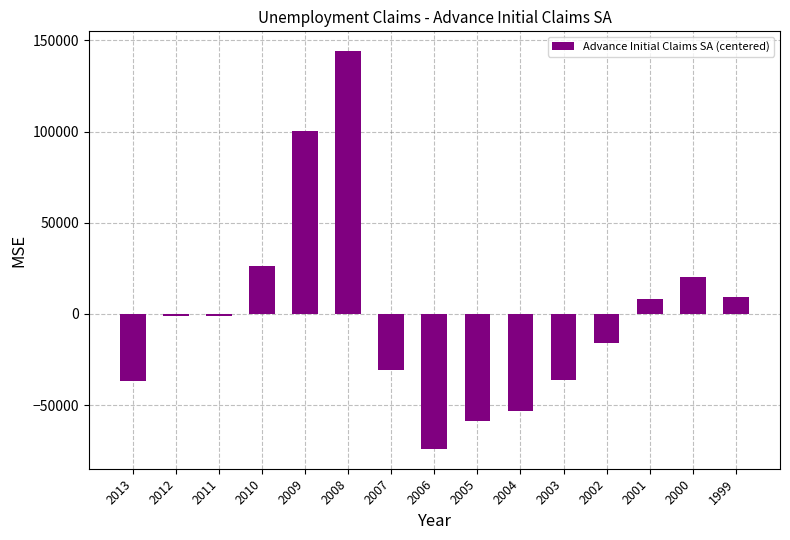

Does the chart contain any negative values?

Yes